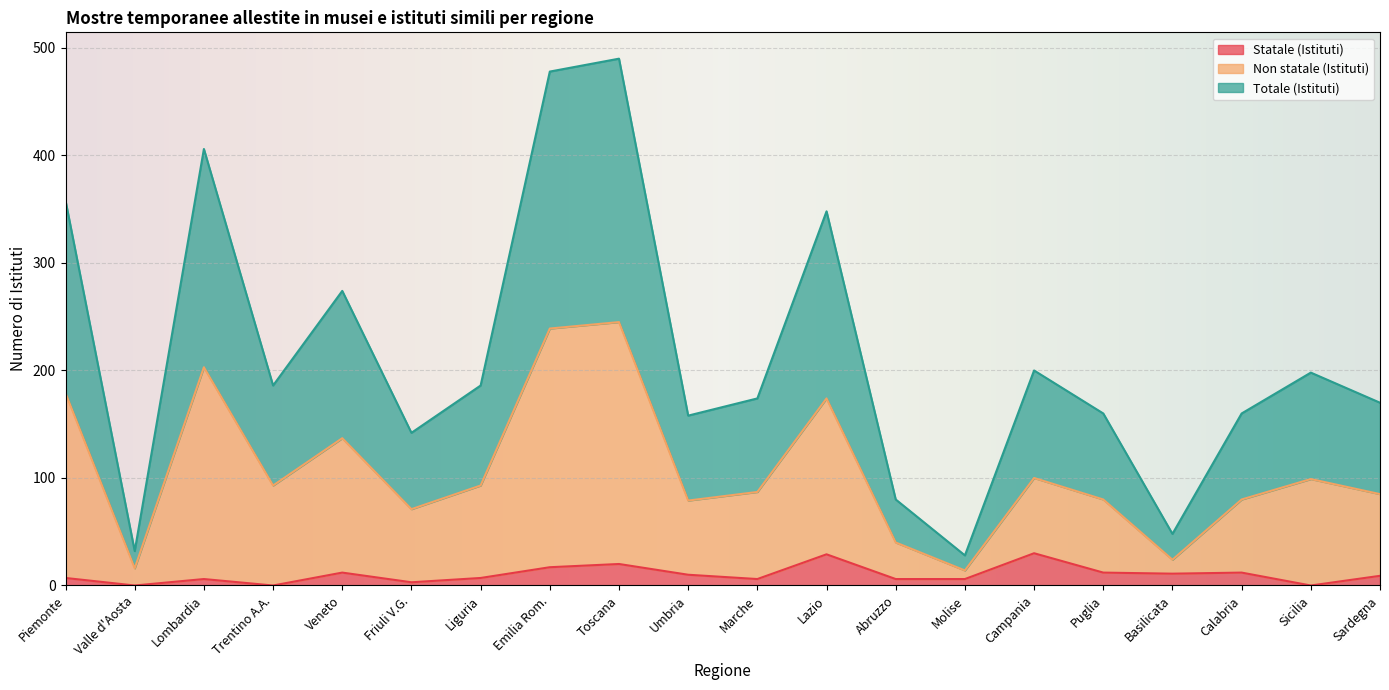

What is the maximum value for Non statale (Istituti)?

245